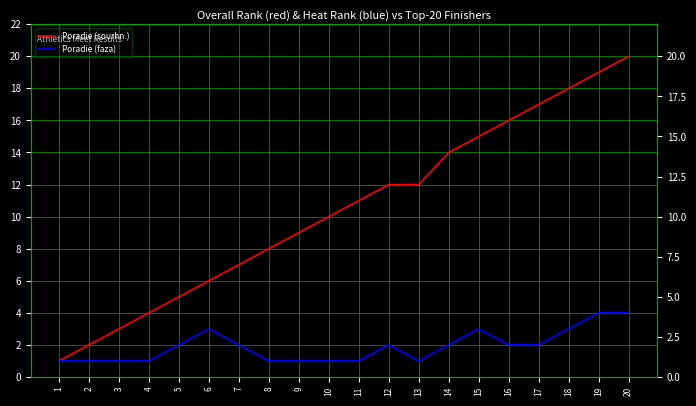

What is the sum of the Poradie (faza) values at 1 and 7?

3